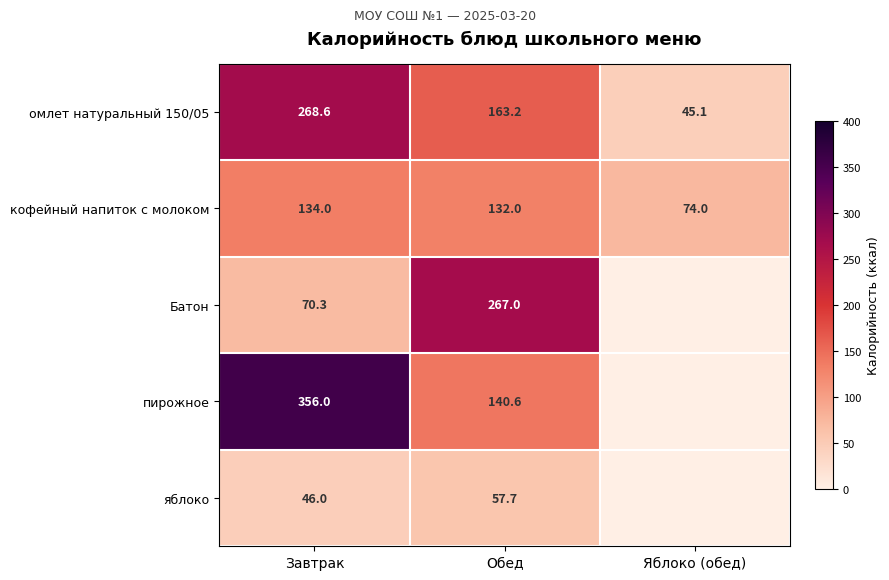

What is the sum of all кофейный напиток с молоком values?

340.0